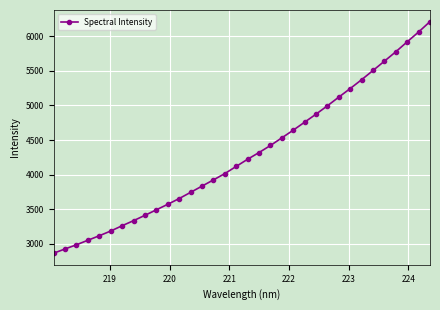

What is the greatest value displayed?

6211.0